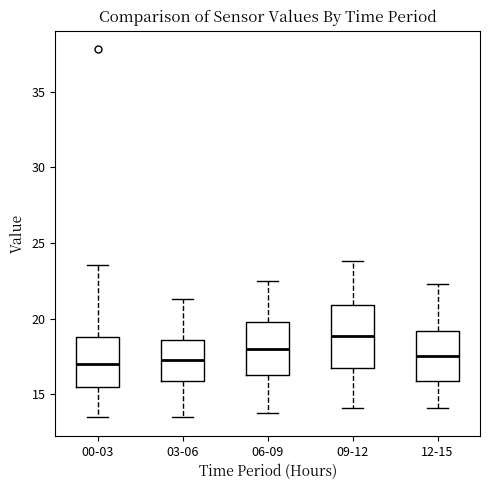

Which box is the tallest, from its lower edge to its upper edge?

09-12